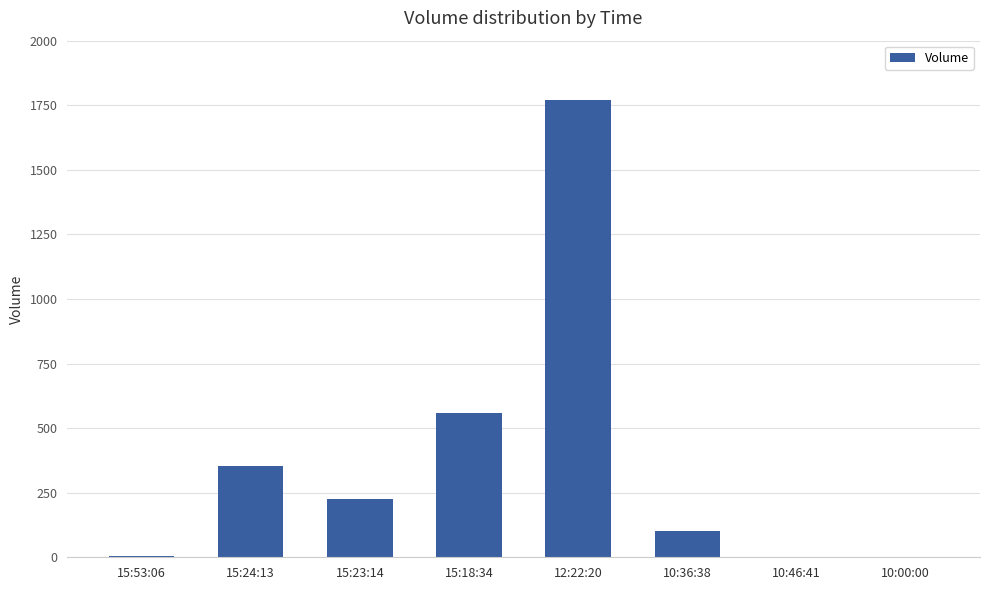

Where is the data nearest to the value 885?

15:18:34